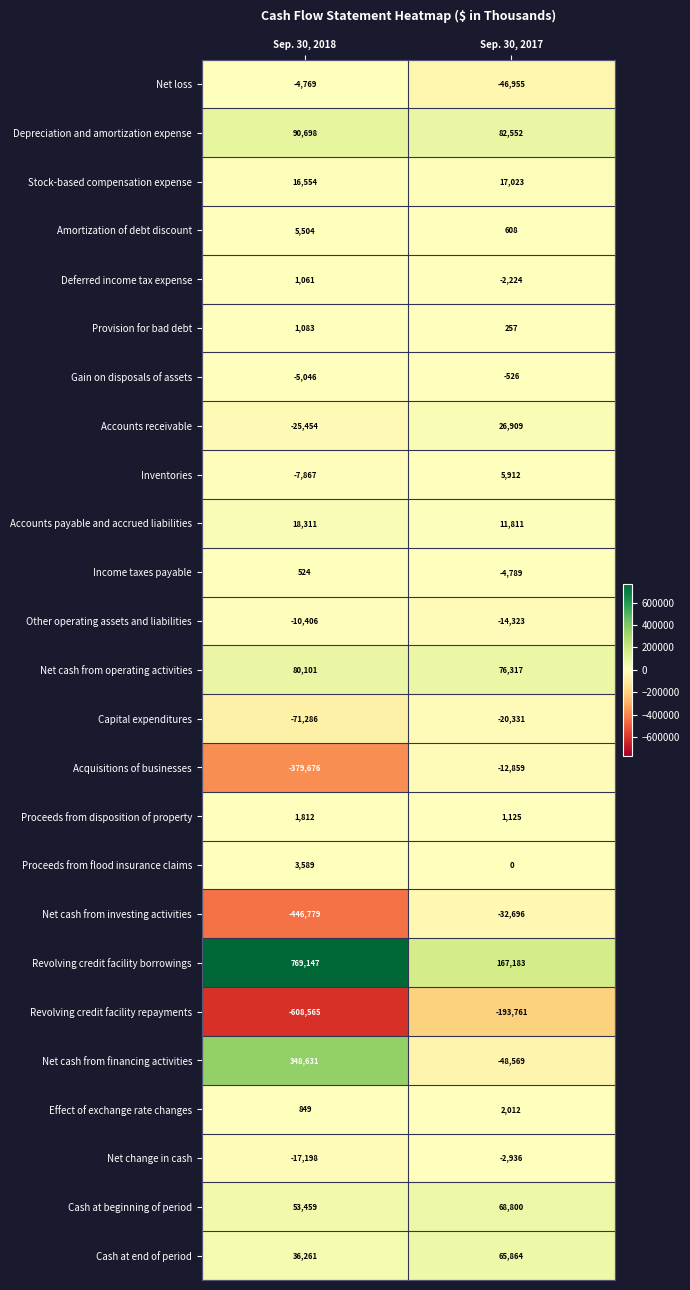

Which series has the largest range (max minus min)?

Revolving credit facility borrowings